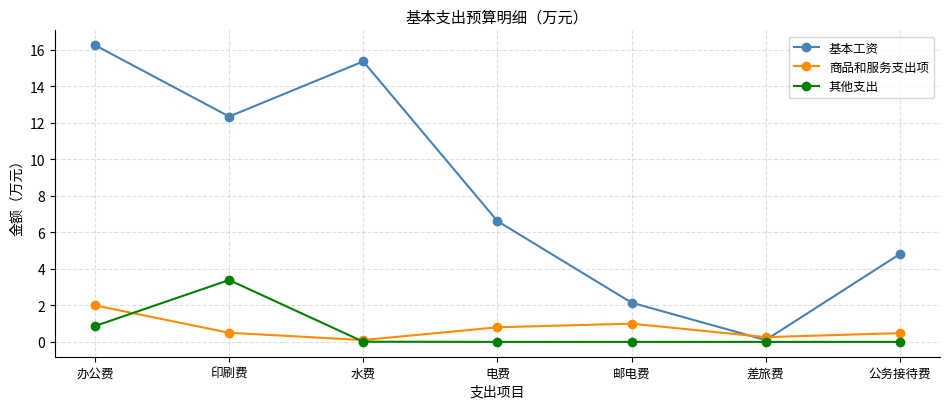

At which label does 基本工资 first exceed 6?

办公费